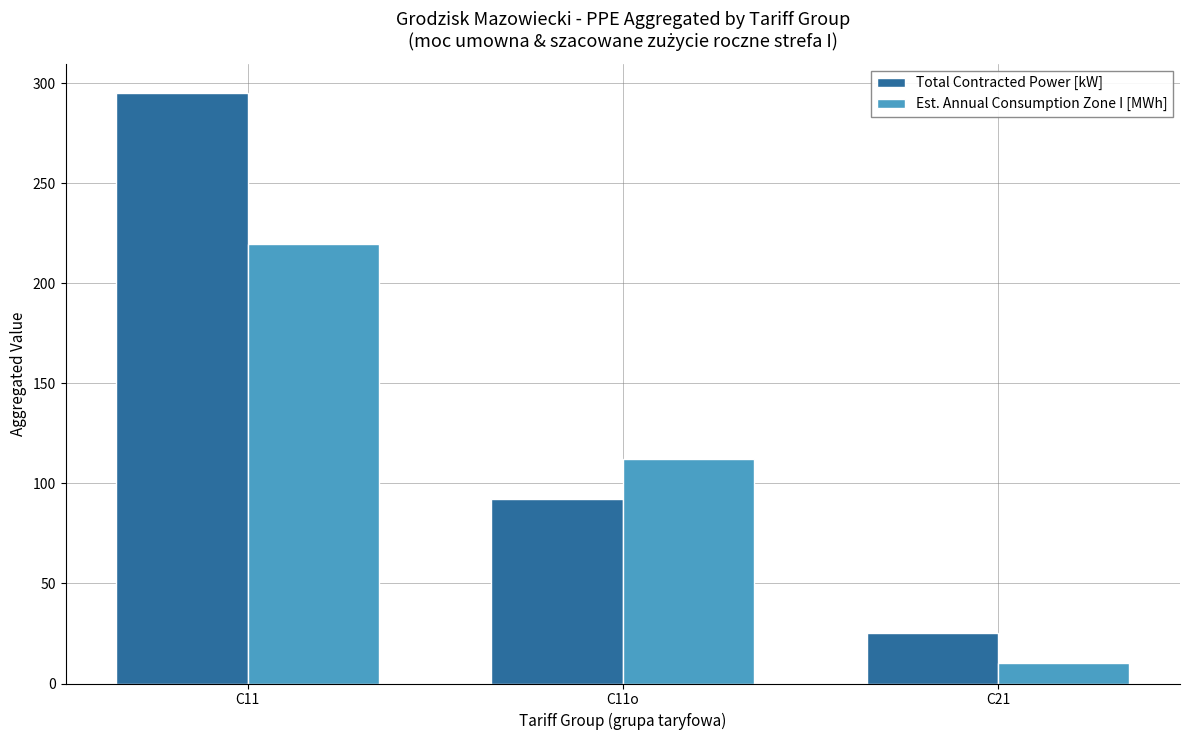

What is the value of the Est. Annual Consumption Zone I [MWh] bar at the 3rd from the left?

10.0